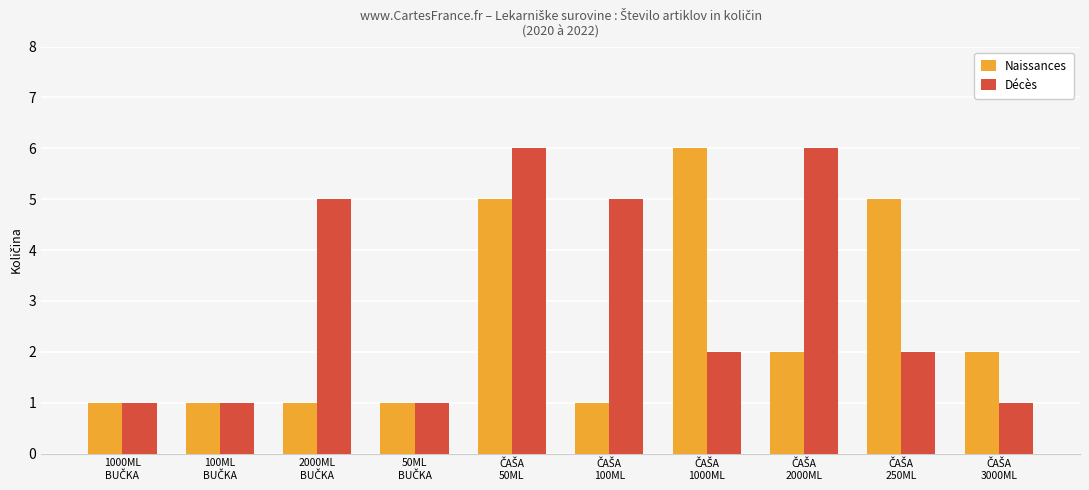

Rank the series by their average value, from highest to lowest.

Décès, Naissances